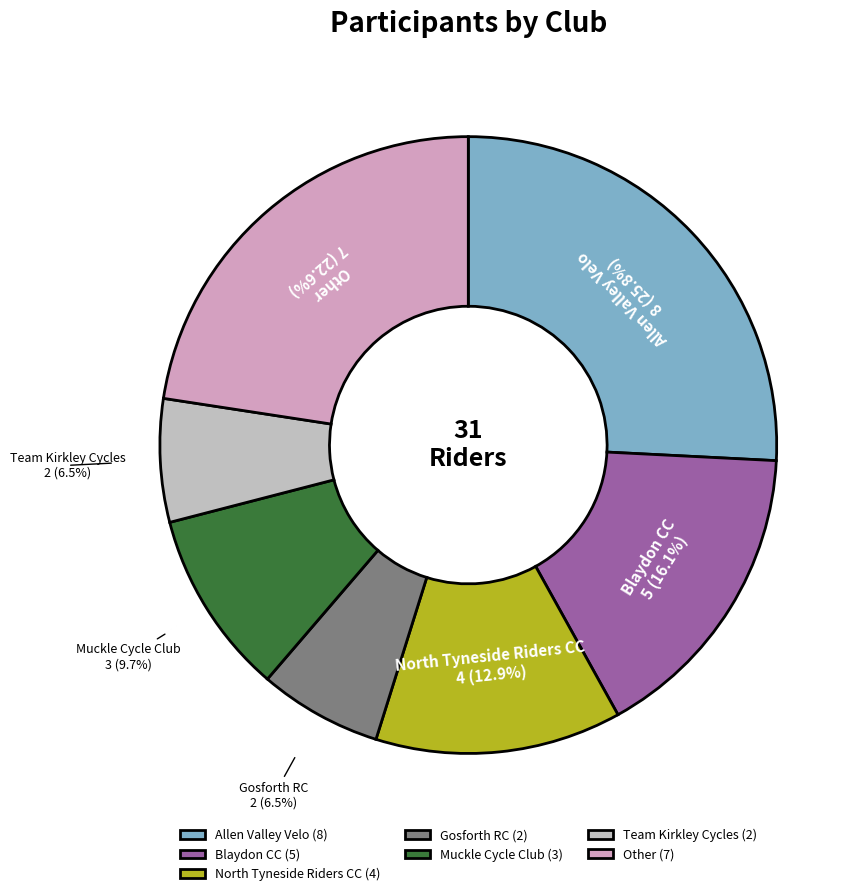

What is the ratio of the value at Muckle Cycle Club to the value at Team Kirkley Cycles?

1.5